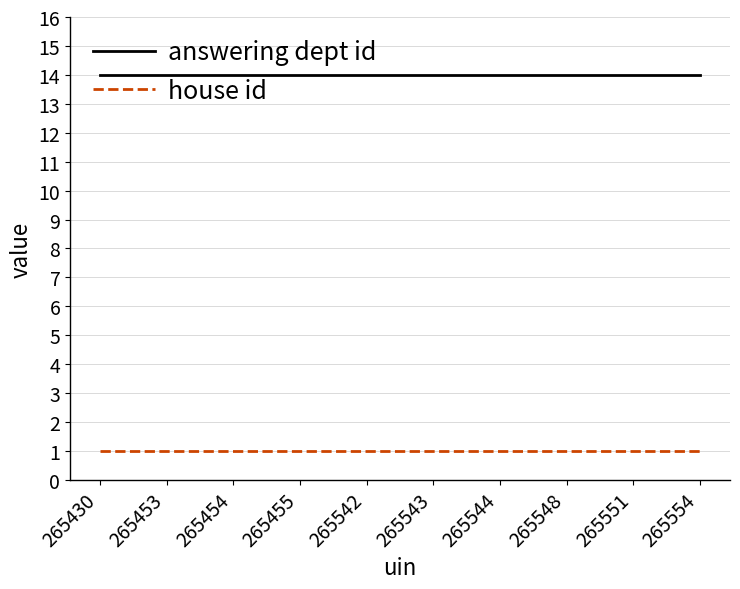

At 265551, list the series in order from largest to smallest.

answering dept id, house id